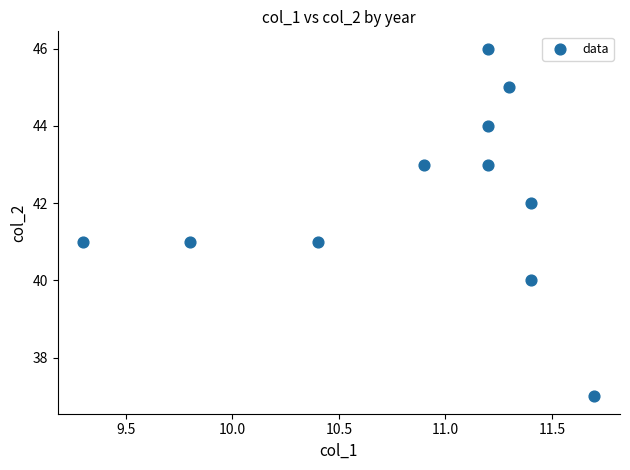

What is the average Y value?

42